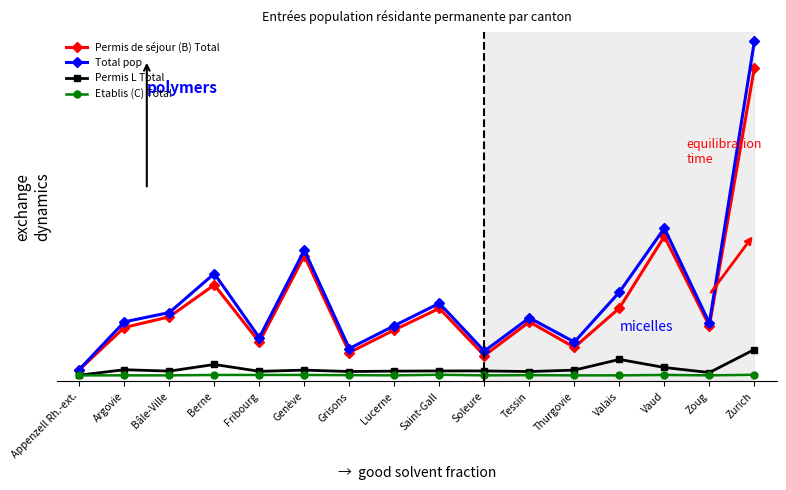

What is the total value across all series at Vaud?

1458